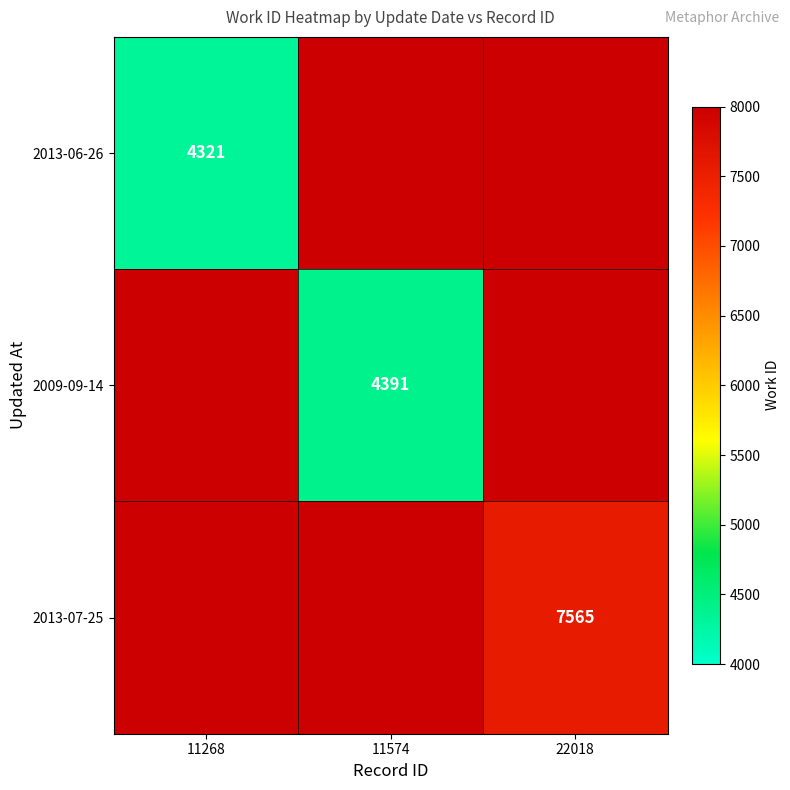

Count the number of data series in this chart.

3